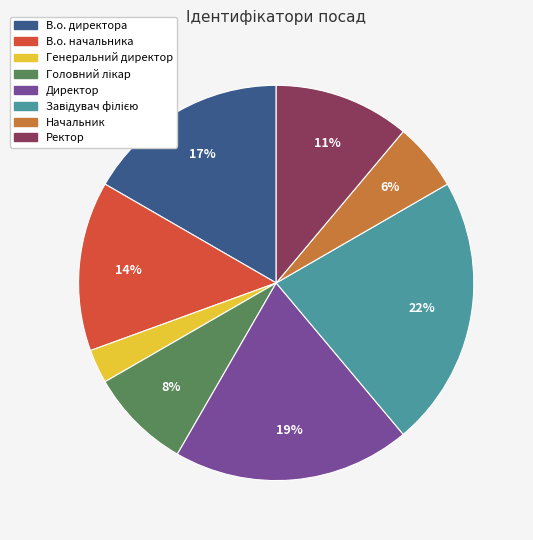

Does Начальник represent more than half of the total?

No